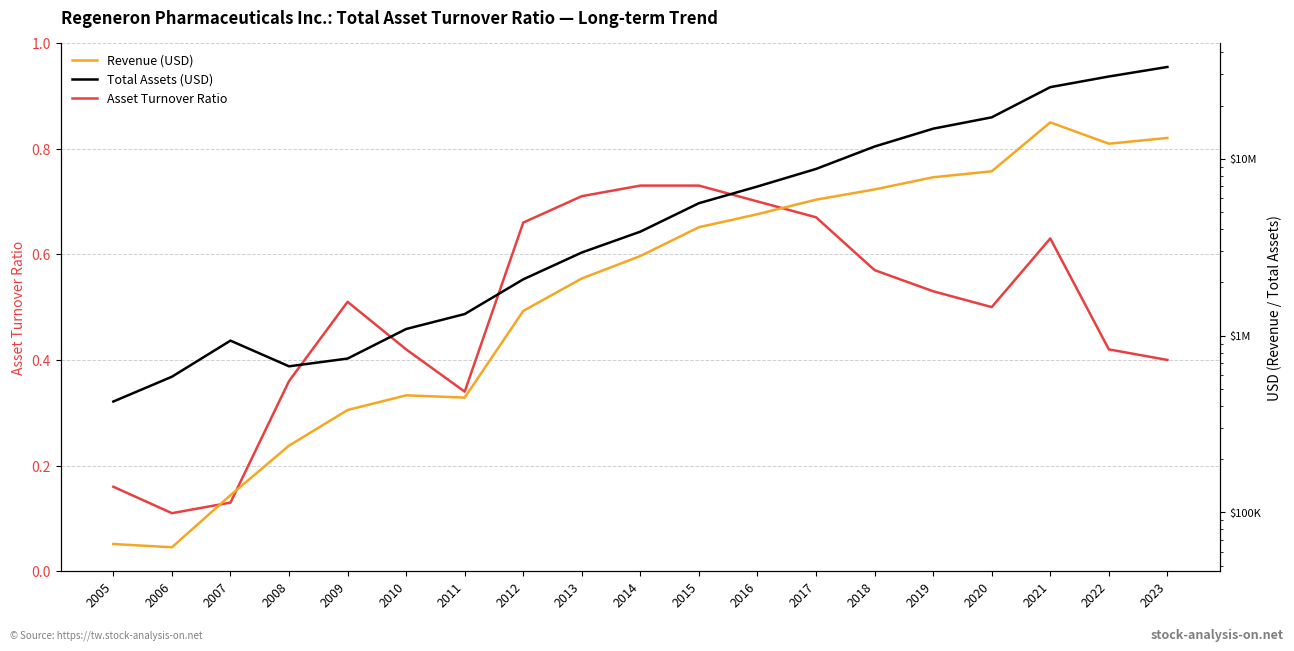

True or false: Revenue (USD) has more than 1 points higher than both neighbors.

True